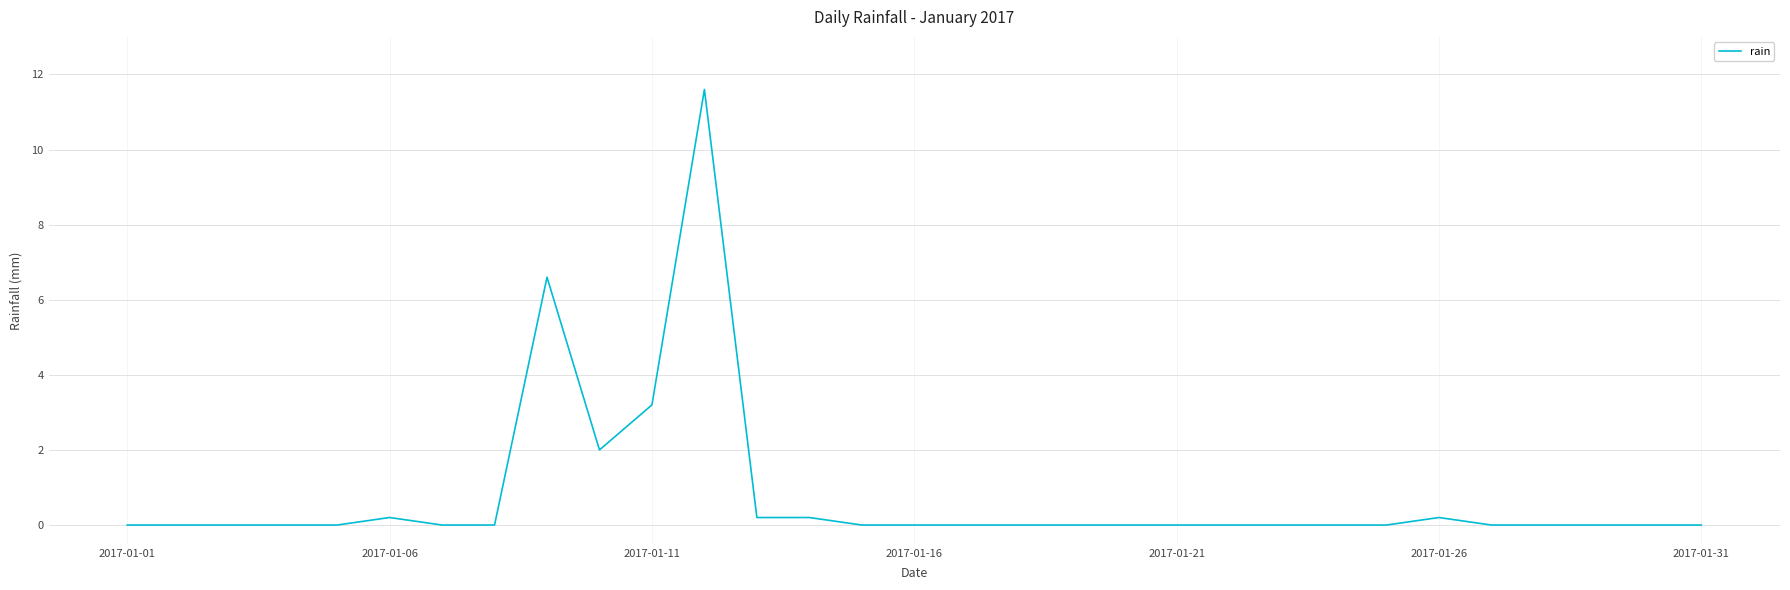

Reading left to right, list all the values displayed in this chart.

0.0	0.0	0.0	0.0	0.0	0.2	0.0	0.0	6.6	2.0	3.2	11.6	0.2	0.2	0.0	0.0	0.0	0.0	0.0	0.0	0.0	0.0	0.0	0.0	0.0	0.2	0.0	0.0	0.0	0.0	0.0